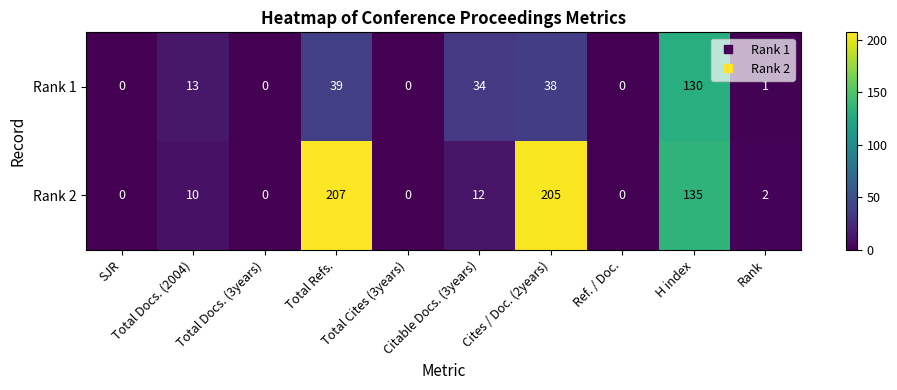

Which series has the widest spread of values?

Rank 2